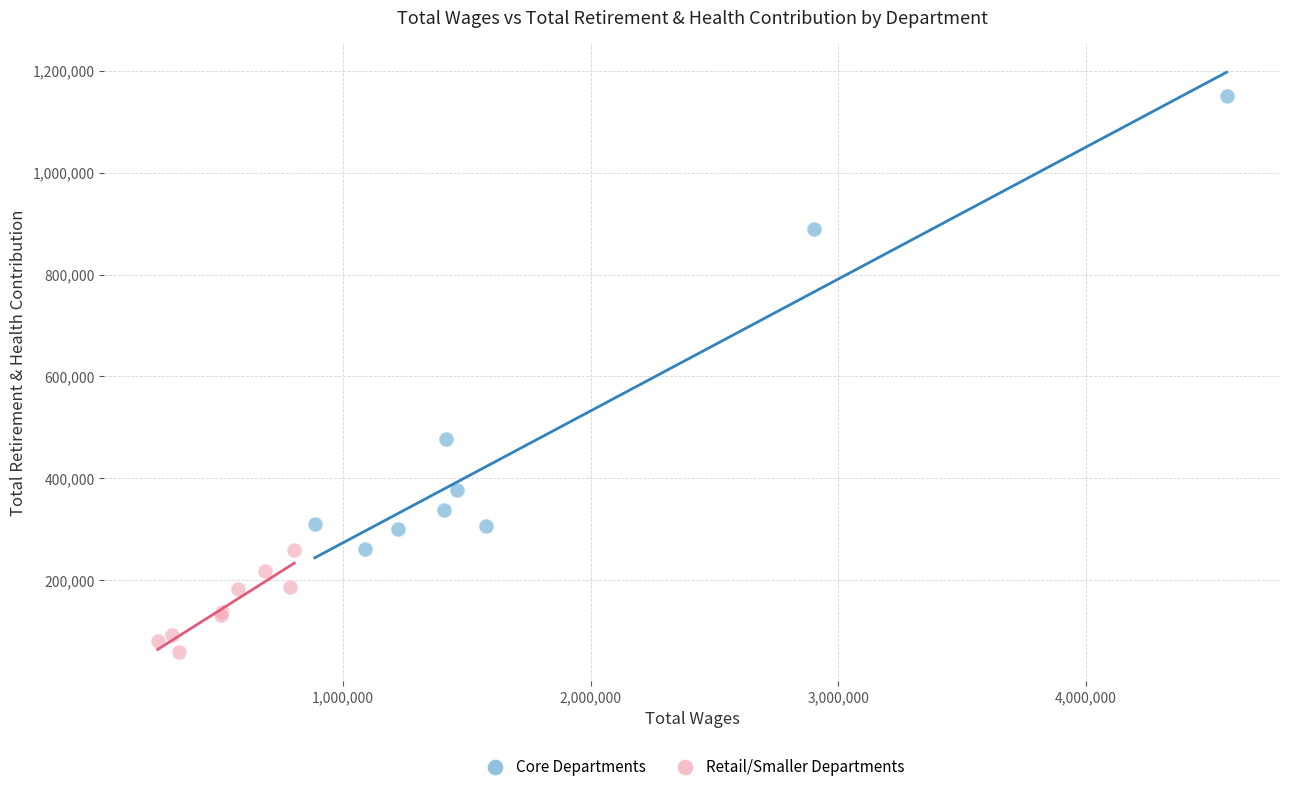

Which series reaches the minimum Y coordinate?

Retail/Smaller Departments